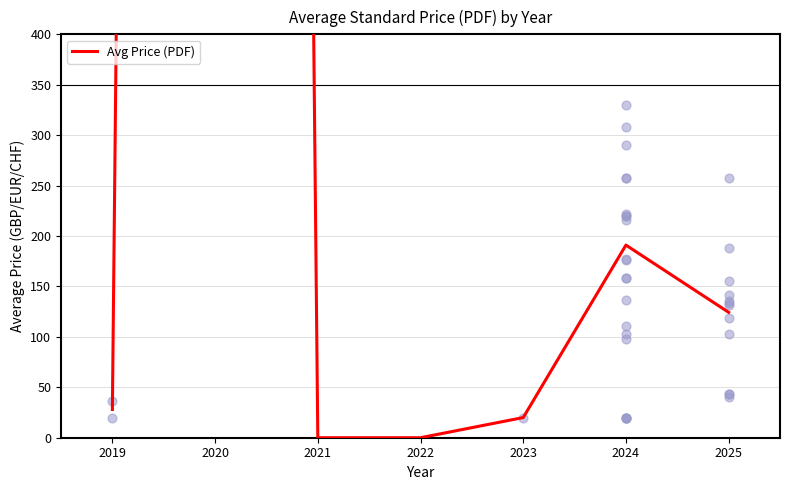

Between 2023 and 2024, which is larger?

2024